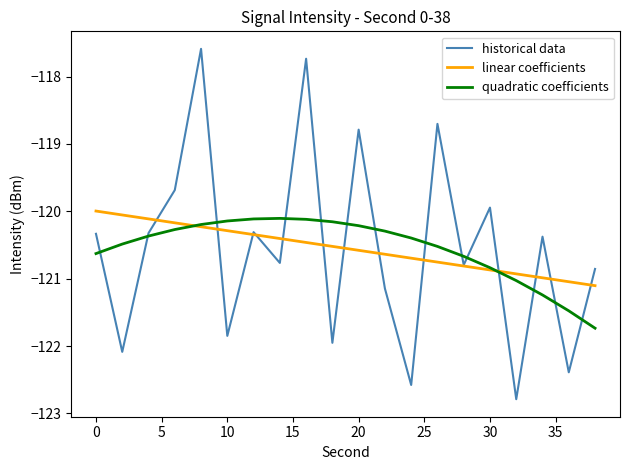

What is the minimum value for quadratic coefficients?

-121.7